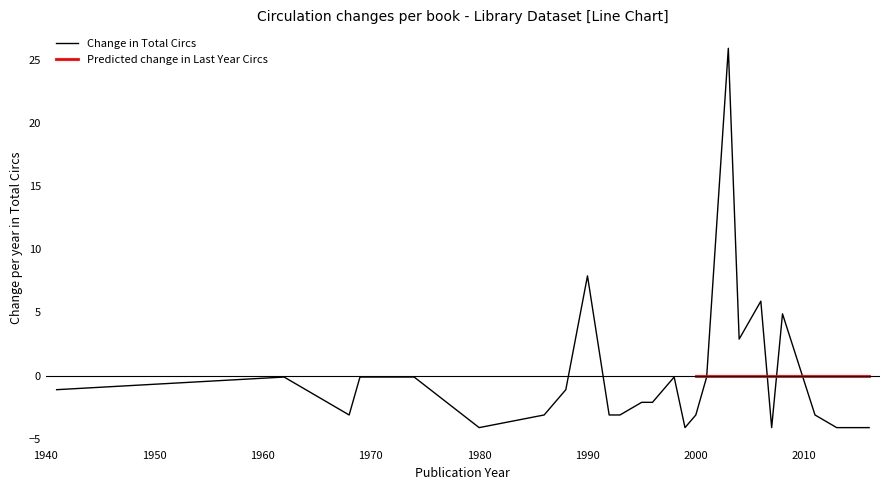

True or false: Total Circs has a value of 18 at 2006.

False